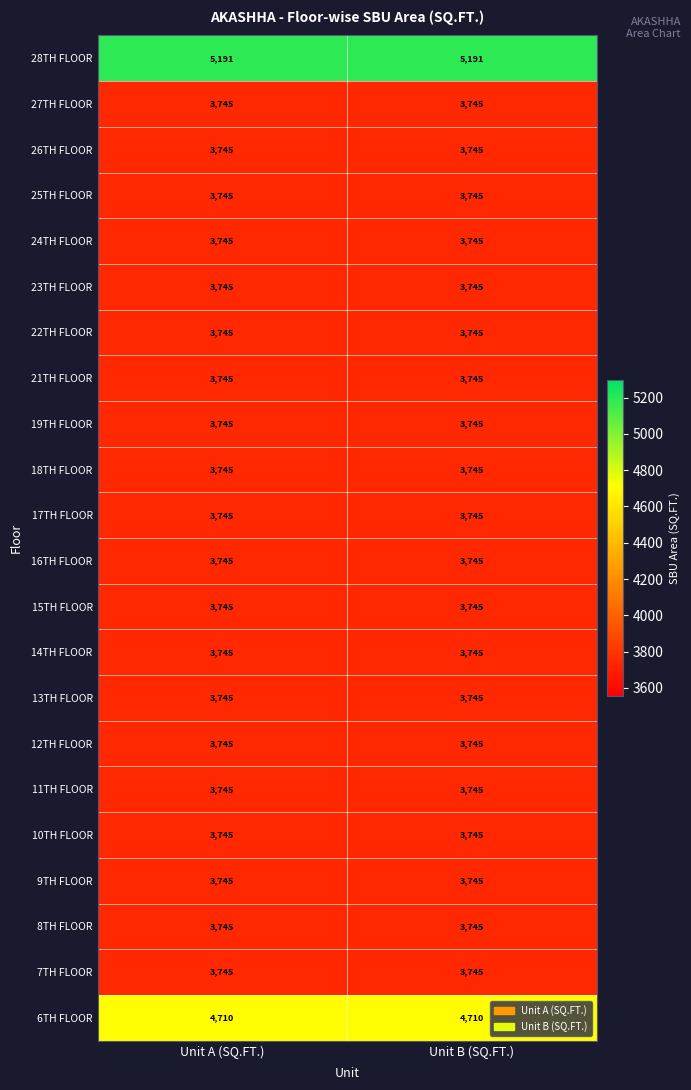

The value of 19TH FLOOR at Unit A (SQ.FT.) is 3745. True or false?

True